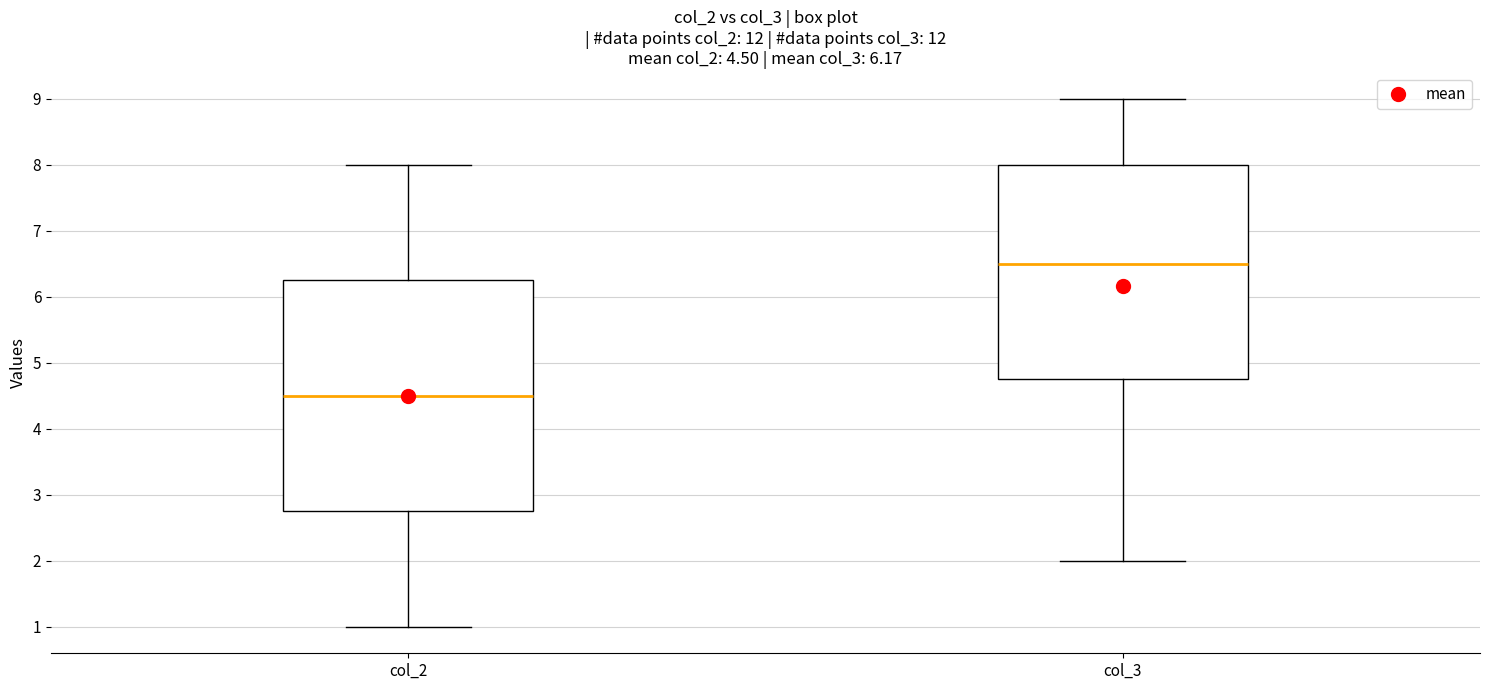

Which box is the tallest, from its lower edge to its upper edge?

col_2